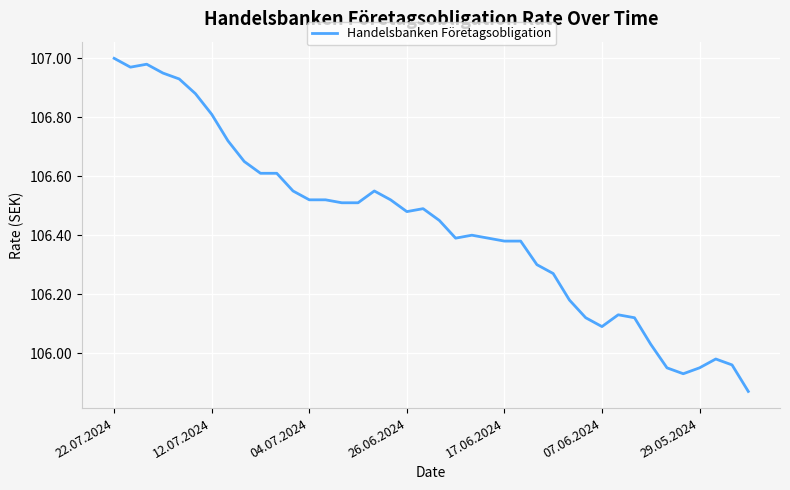

What is the difference between the maximum and minimum values?

1.1